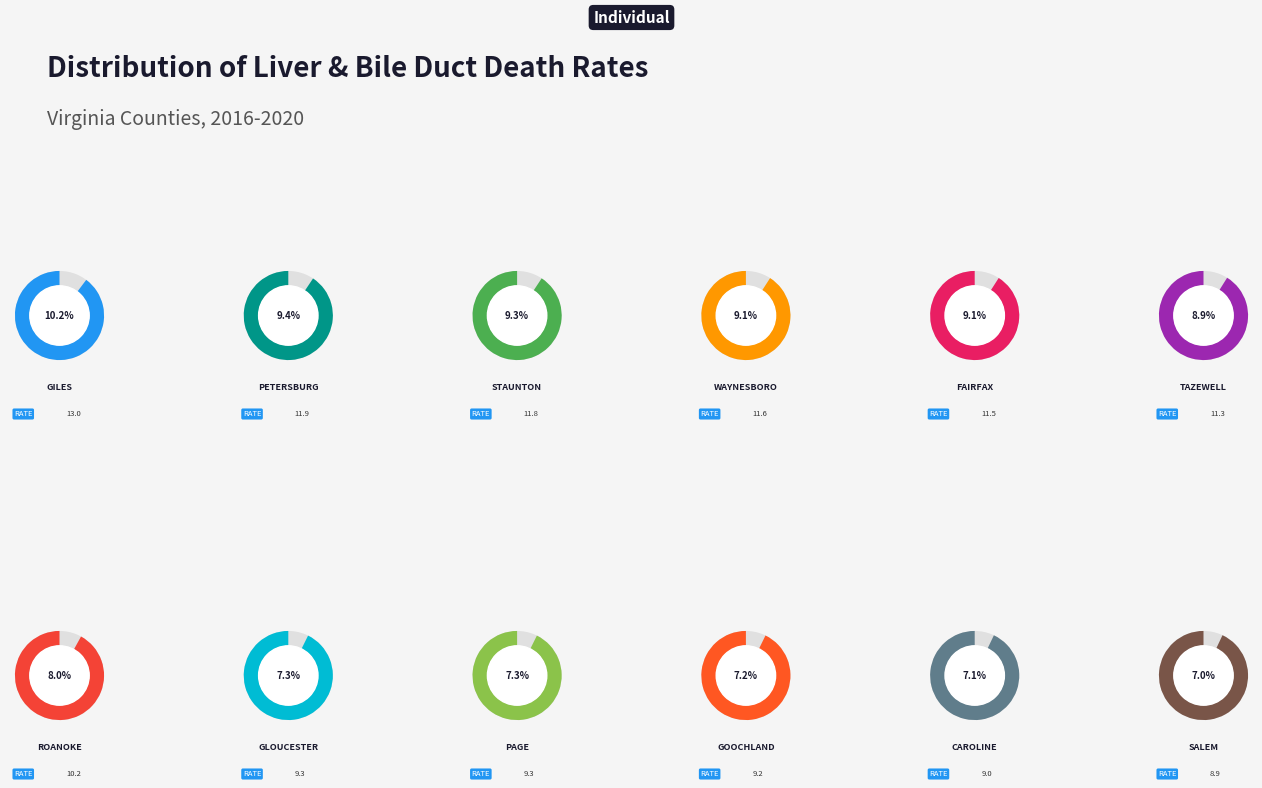

Count the number of slices in the pie.

12